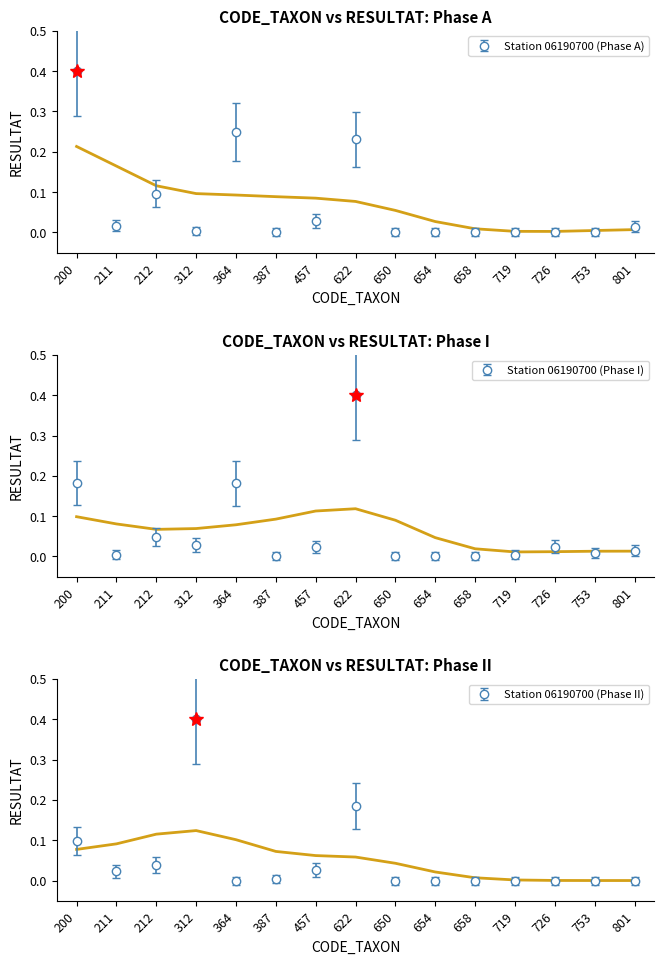

Reading left to right, list all the values displayed in this chart.

Station 06190700 (Phase A): 0.4	0.0	0.1	0.0	0.2	0.0	0.0	0.2	0.0	0.0	0.0	0.0	0.0	0.0	0.0
Station 06190700 (Phase I): 0.2	0.0	0.0	0.0	0.2	0.0	0.0	0.4	0.0	0.0	0.0	0.0	0.0	0.0	0.0
Station 06190700 (Phase II): 0.1	0.0	0.0	0.4	0.0	0.0	0.0	0.2	0.0	0.0	0.0	0.0	0.0	0.0	0.0